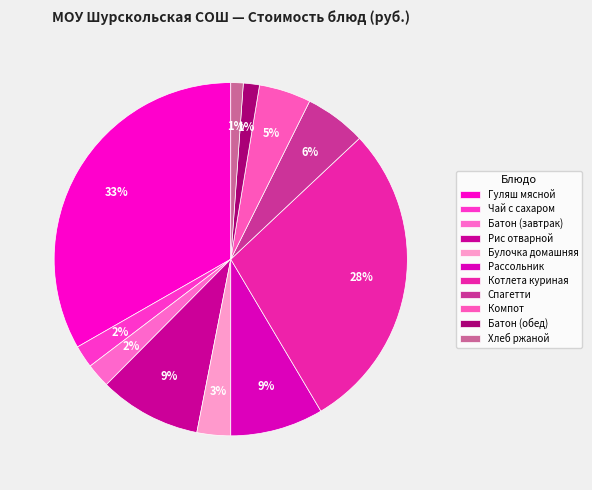

How many slices are in this pie chart?

11